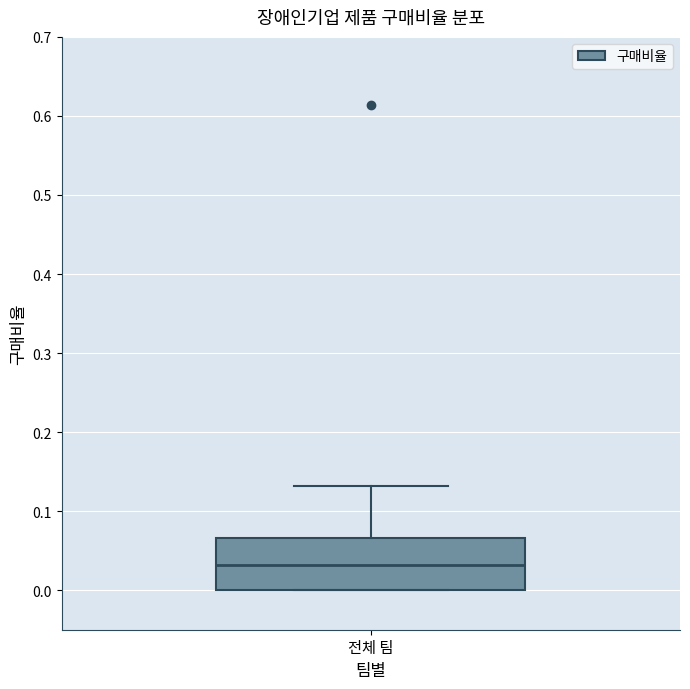

Where is the upper edge of the box for 전체 팀 on the y-axis? The values are not printed on the chart, so give them approximately, as read against the axis.

0.07